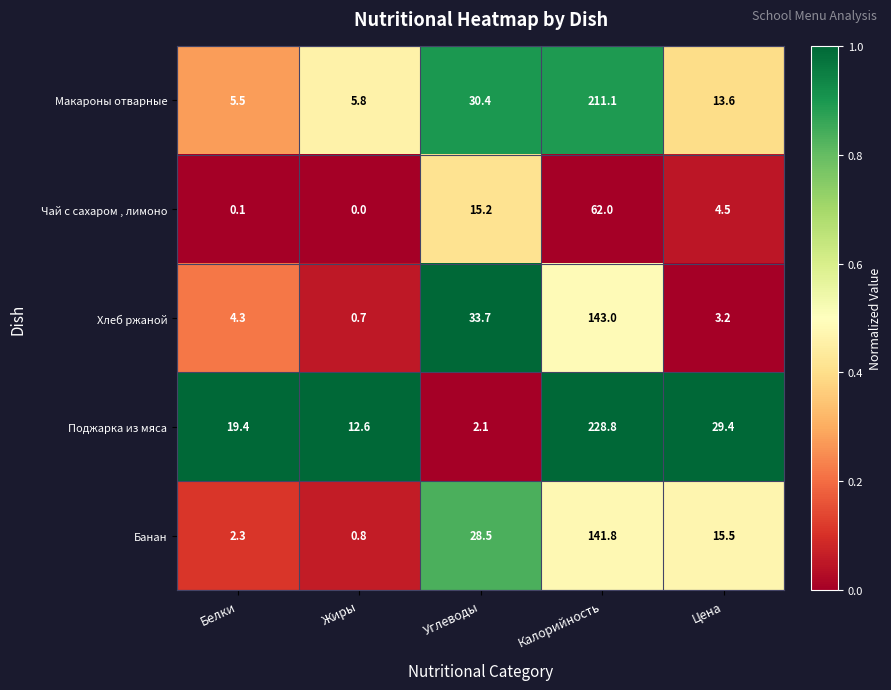

Between Жиры and Углеводы, which series saw the biggest shift?

Хлеб ржаной